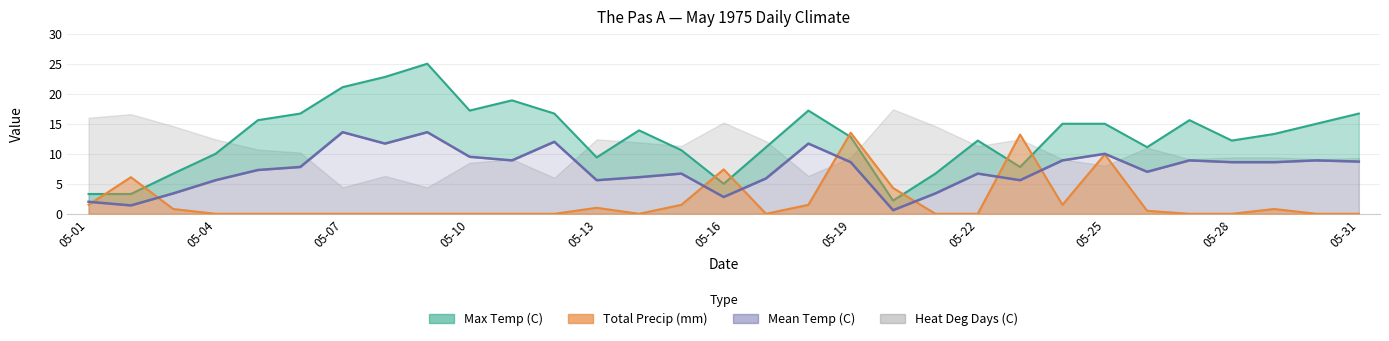

Where does the Max Temp (C) series first go above 13?

05-05